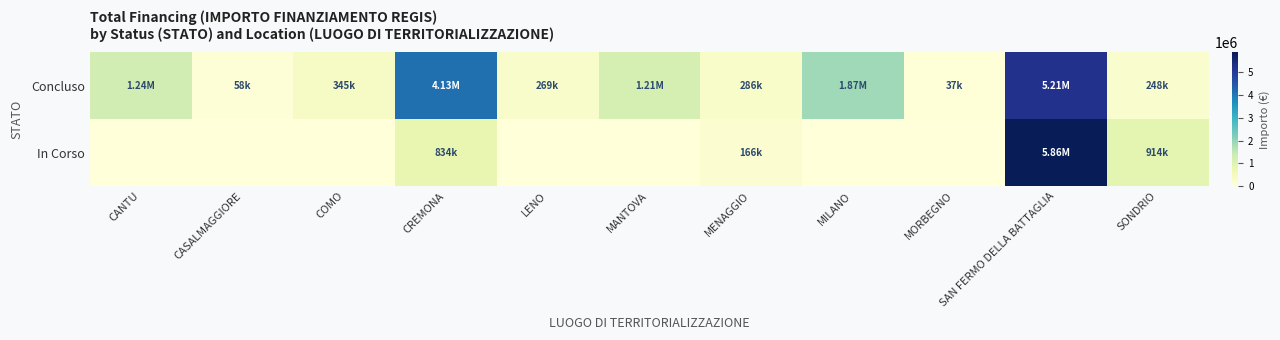

How many categories are shown in the chart?

11